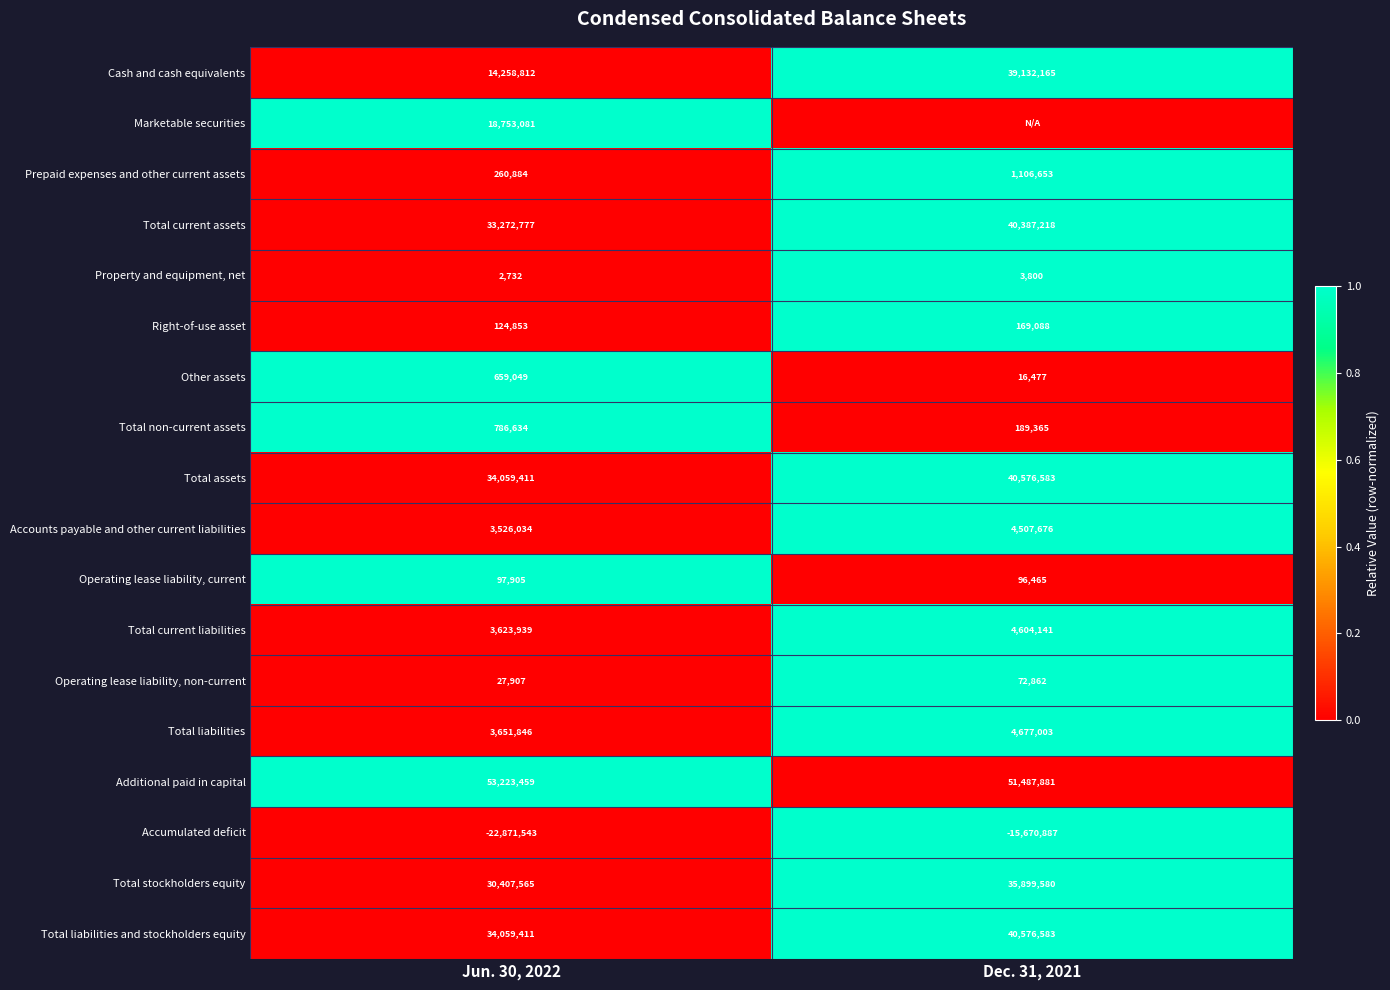

At which label does Accumulated deficit reach its minimum?

Jun. 30, 2022